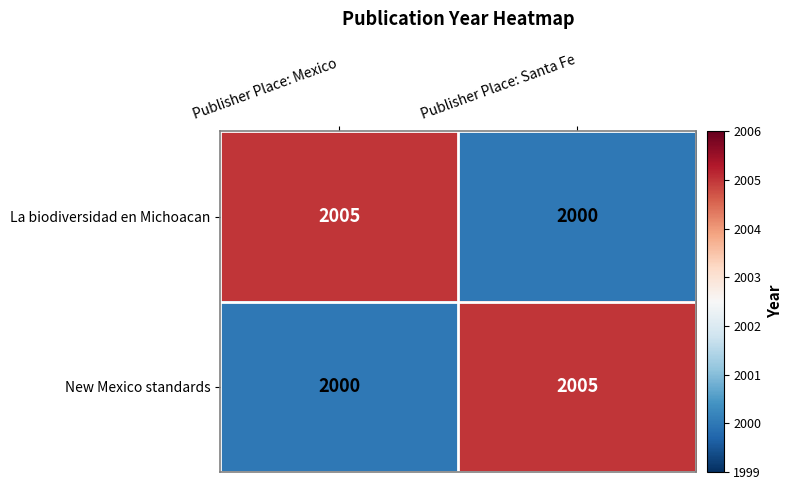

Rank the series at Publisher Place: Santa Fe from highest to lowest value.

New Mexico standards, La biodiversidad en Michoacan